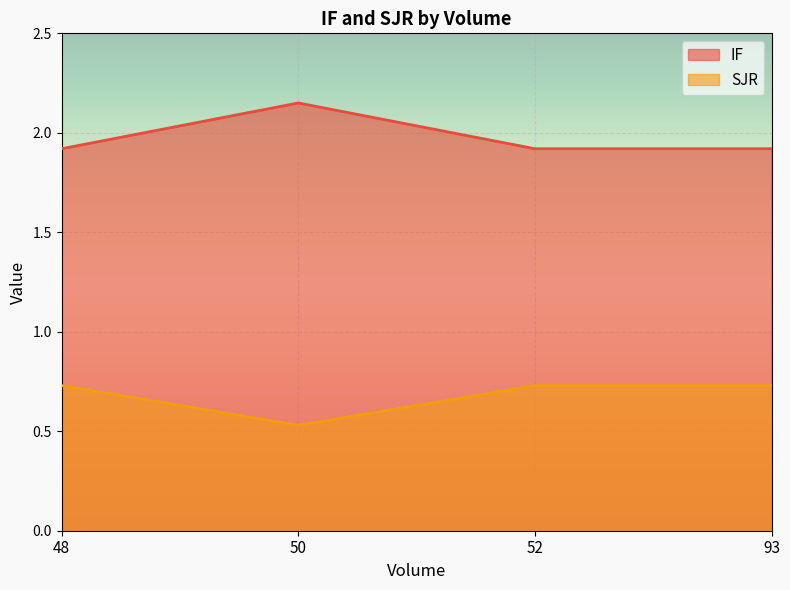

What is the lowest value of the IF series?

1.9